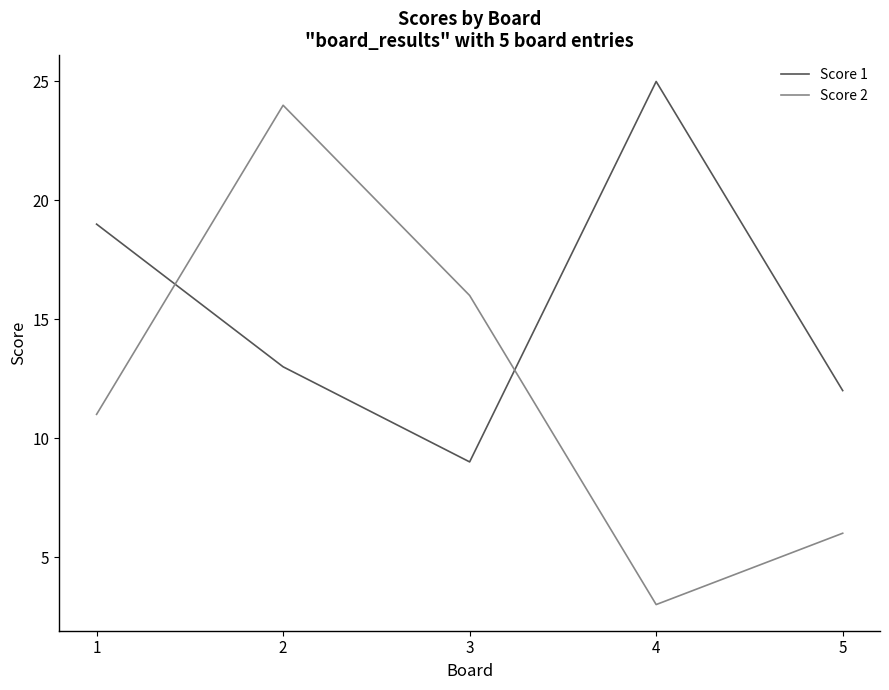

Which series has the largest range (max minus min)?

Score 2